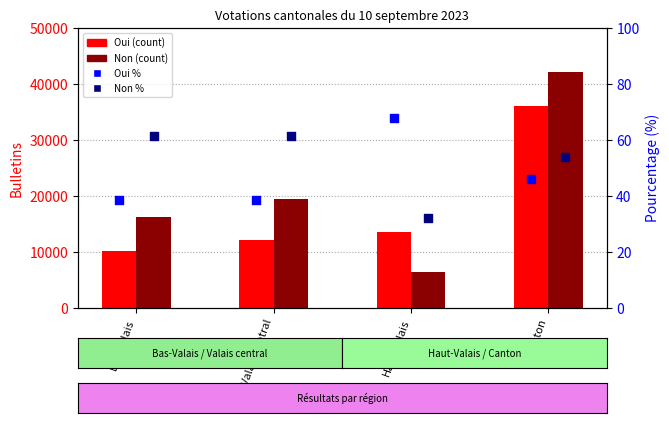

Is the value of Oui % at Haut-Valais greater than the value of Oui at Bas-Valais?

No